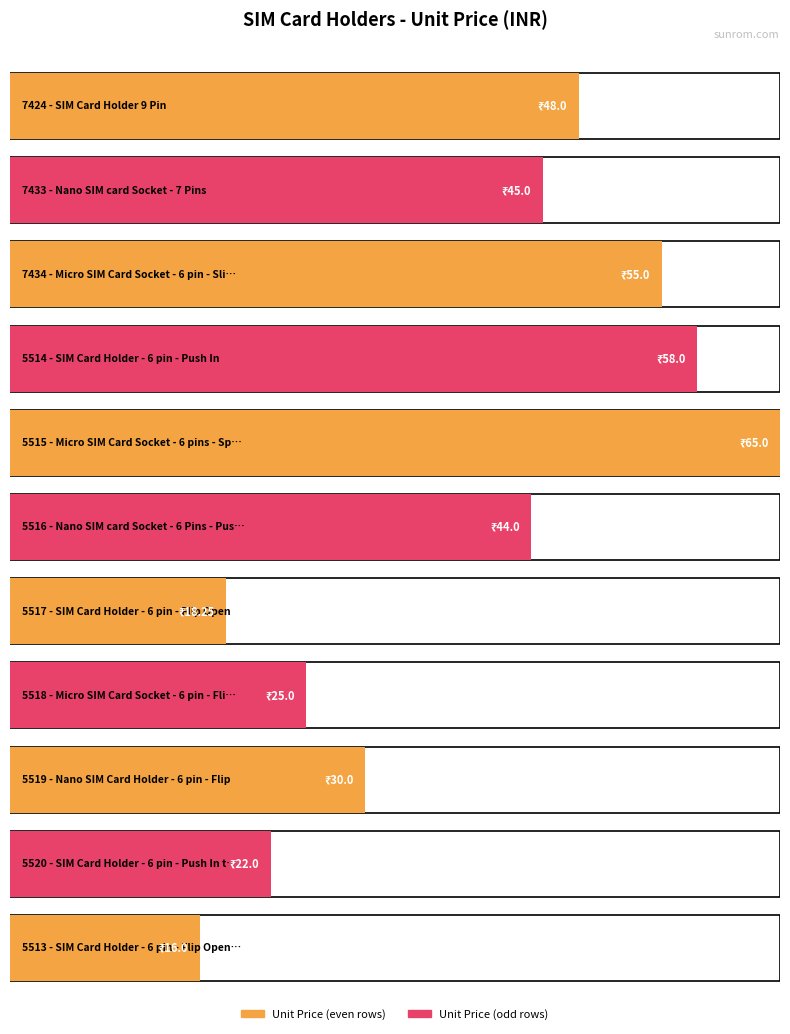

What is the difference between the second highest and minimum values?

42.0